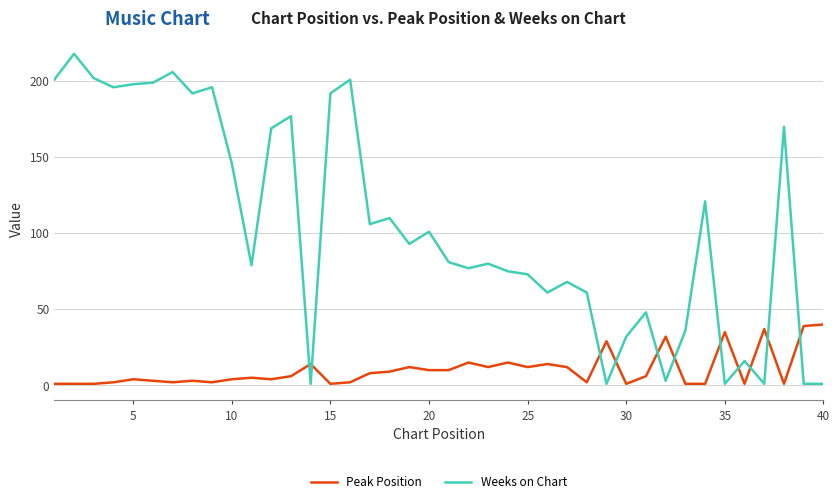

What is the maximum value for Peak Position?

40